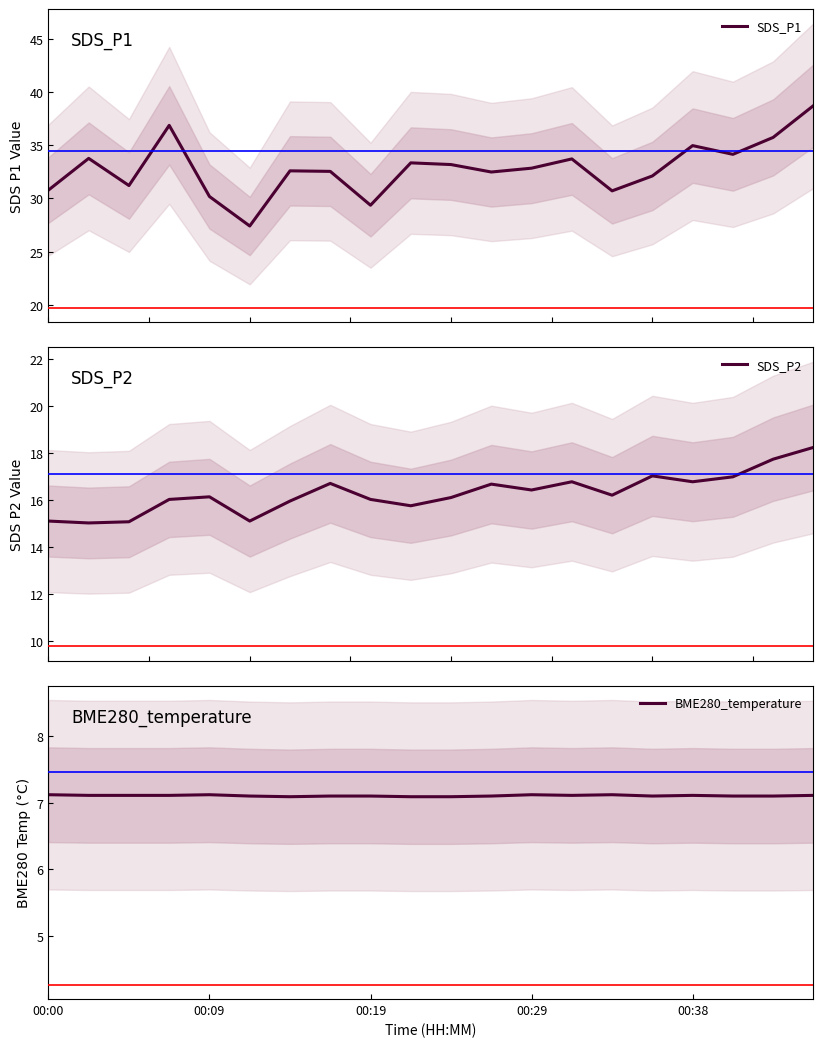

What position from the right is 17?

3